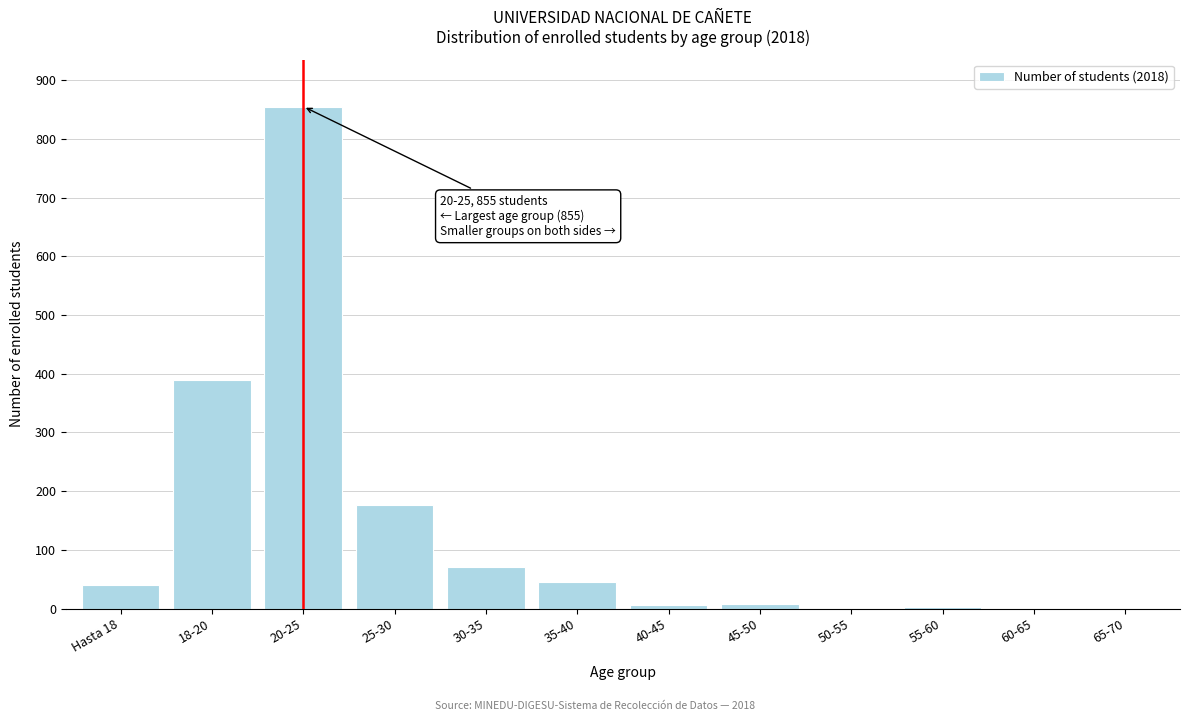

Which label corresponds to the largest value in the chart?

20-25